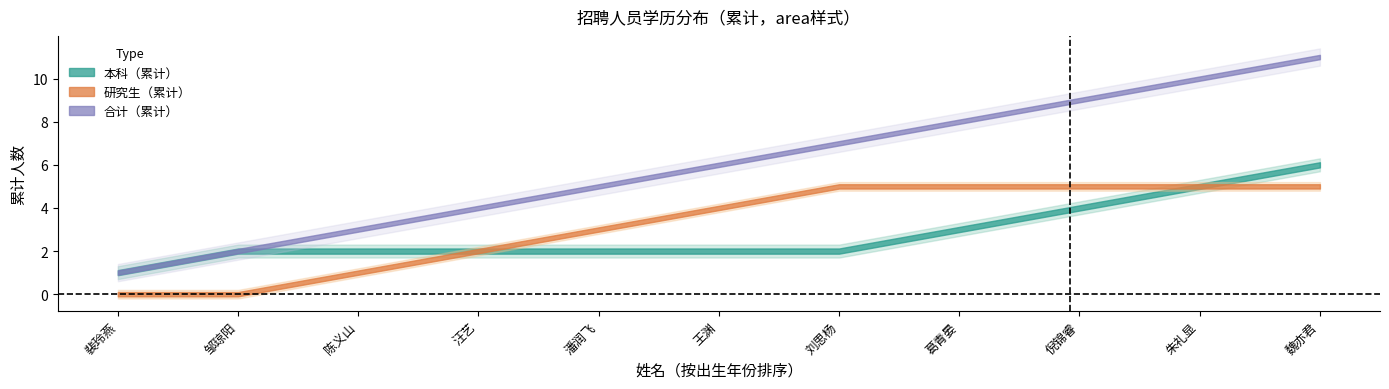

Which has a higher value, 陈义山 or 魏亦君?

魏亦君